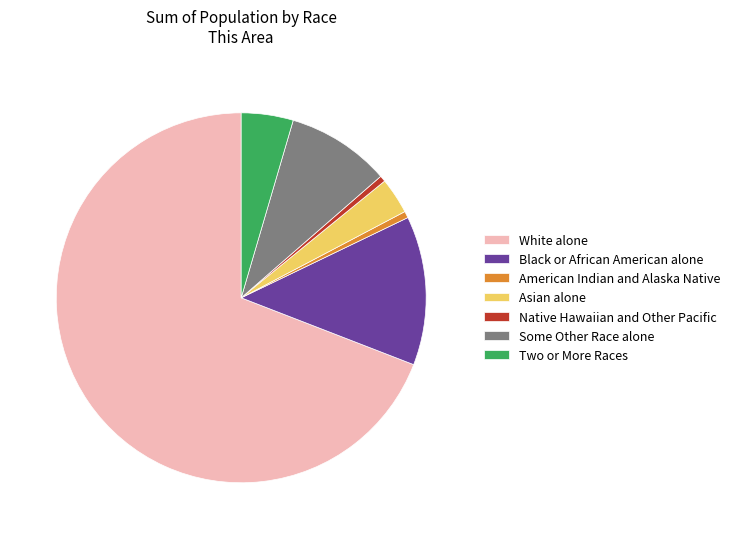

The Native Hawaiian and Other Pacific slice represents 11% of the pie. True or false?

False